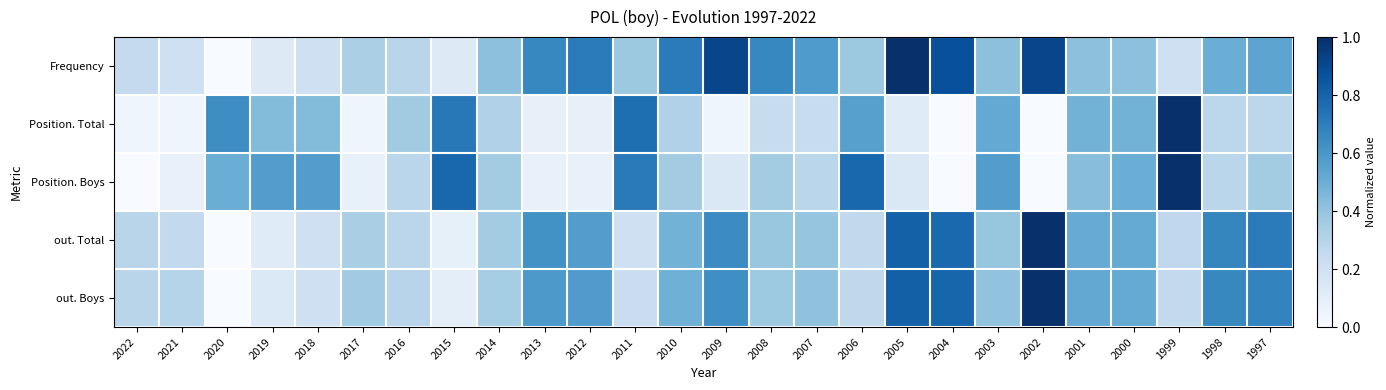

Reading left to right, list all the values displayed in this chart.

Frequency: 2022=0.2	2021=0.2	2020=0.0	2019=0.1	2018=0.2	2017=0.3	2016=0.3	2015=0.1	2014=0.4	2013=0.7	2012=0.7	2011=0.4	2010=0.7	2009=0.9	2008=0.7	2007=0.6	2006=0.4	2005=1.0	2004=0.9	2003=0.4	2002=0.9	2001=0.4	2000=0.4	1999=0.2	1998=0.5	1997=0.5
Position. Total: 2022=0.0	2021=0.0	2020=0.6	2019=0.4	2018=0.4	2017=0.0	2016=0.4	2015=0.7	2014=0.3	2013=0.1	2012=0.1	2011=0.8	2010=0.3	2009=0.0	2008=0.2	2007=0.2	2006=0.6	2005=0.1	2004=0.0	2003=0.5	2002=0.0	2001=0.5	2000=0.5	1999=1.0	1998=0.3	1997=0.3
Position. Boys: 2022=0.0	2021=0.1	2020=0.5	2019=0.6	2018=0.6	2017=0.1	2016=0.3	2015=0.8	2014=0.4	2013=0.1	2012=0.1	2011=0.7	2010=0.4	2009=0.1	2008=0.4	2007=0.3	2006=0.8	2005=0.1	2004=0.0	2003=0.6	2002=0.0	2001=0.4	2000=0.5	1999=1.0	1998=0.3	1997=0.4
out. Total: 2022=0.3	2021=0.3	2020=0.0	2019=0.1	2018=0.2	2017=0.3	2016=0.3	2015=0.1	2014=0.4	2013=0.6	2012=0.6	2011=0.2	2010=0.5	2009=0.6	2008=0.4	2007=0.4	2006=0.3	2005=0.8	2004=0.8	2003=0.4	2002=1.0	2001=0.5	2000=0.5	1999=0.3	1998=0.7	1997=0.7
out. Boys: 2022=0.3	2021=0.3	2020=0.0	2019=0.1	2018=0.2	2017=0.4	2016=0.3	2015=0.1	2014=0.4	2013=0.6	2012=0.6	2011=0.2	2010=0.5	2009=0.6	2008=0.4	2007=0.4	2006=0.3	2005=0.8	2004=0.8	2003=0.4	2002=1.0	2001=0.5	2000=0.5	1999=0.3	1998=0.7	1997=0.7